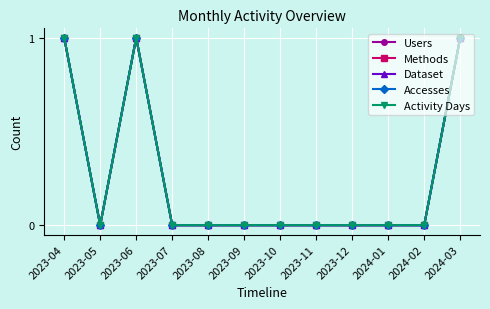

At which label is Accesses closest to 0?

2023-05